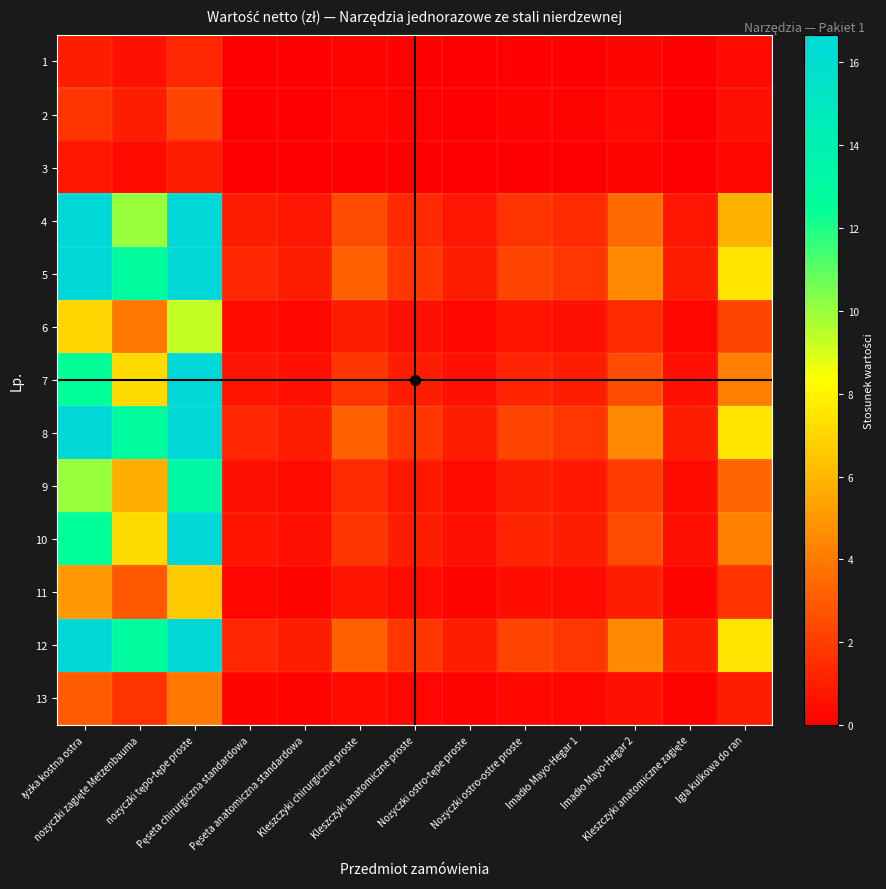

At how many categories does at least one series exceed 19?

2